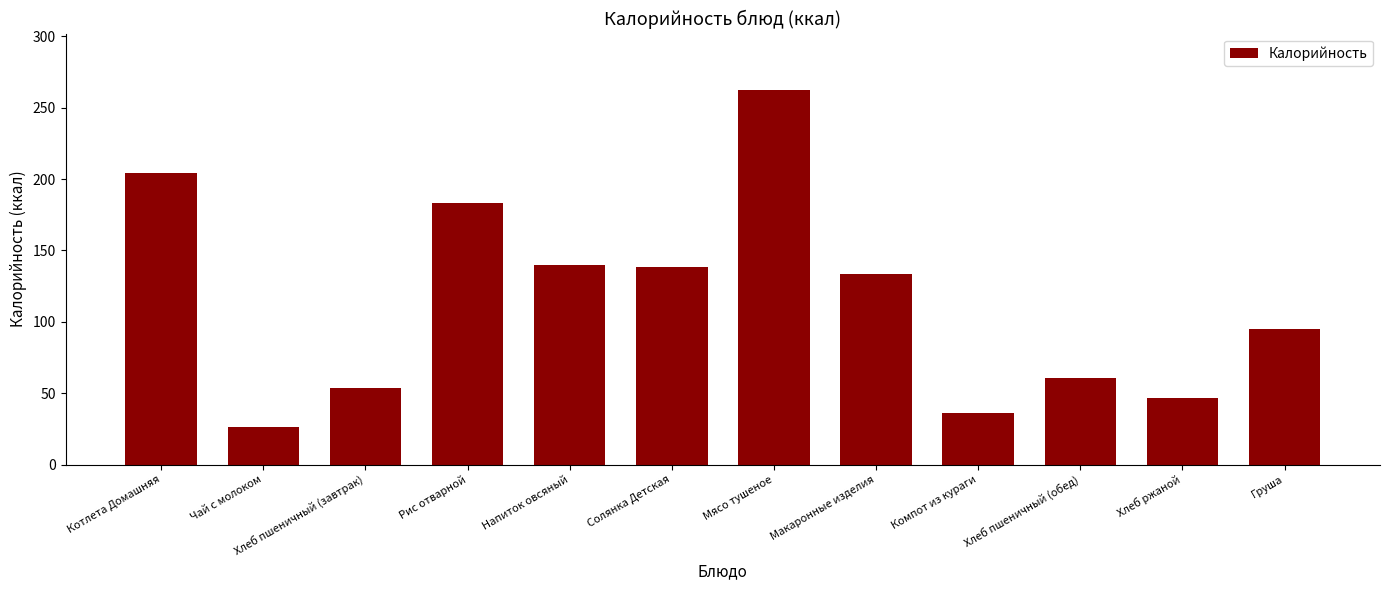

Reading left to right, list all the values displayed in this chart.

204.0	26.7	53.5	183.2	140.0	138.6	262.5	133.2	36.3	60.8	46.9	95.1